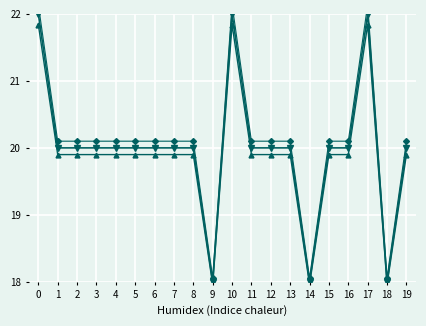

Where is the first local maximum for Daily total [MED]?

10